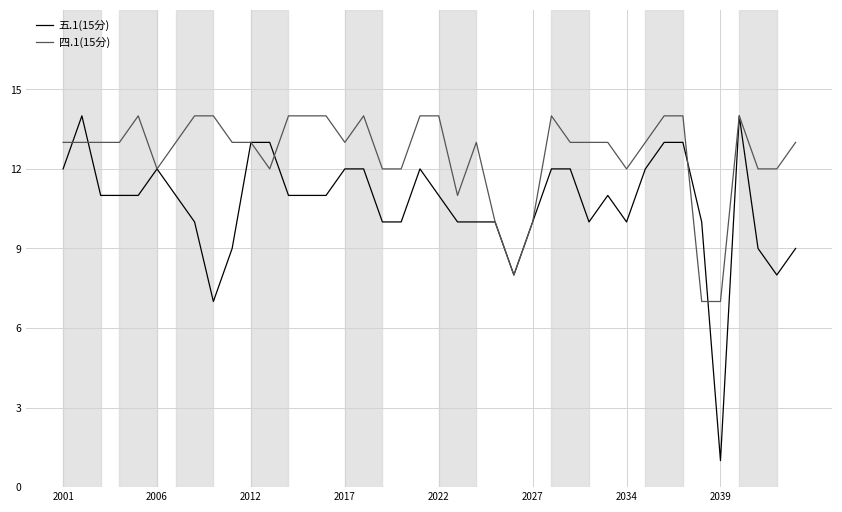

Rank the series by their average value, from lowest to highest.

五.1(15分), 四.1(15分)